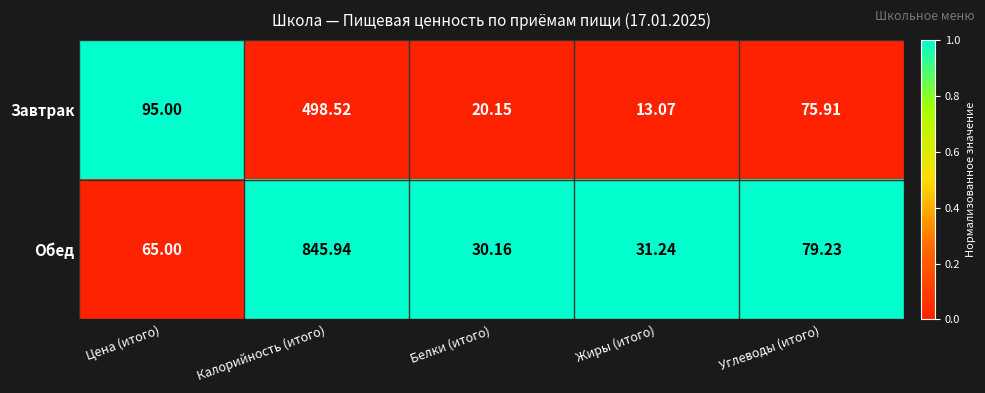

How many data points does each series have?

5